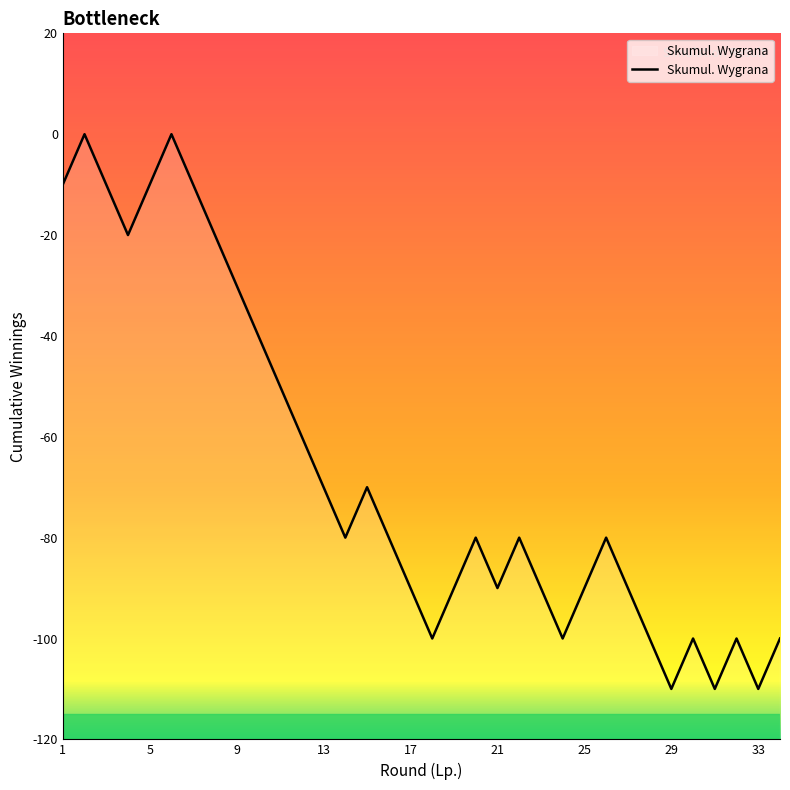

Where is the first local maximum?

2